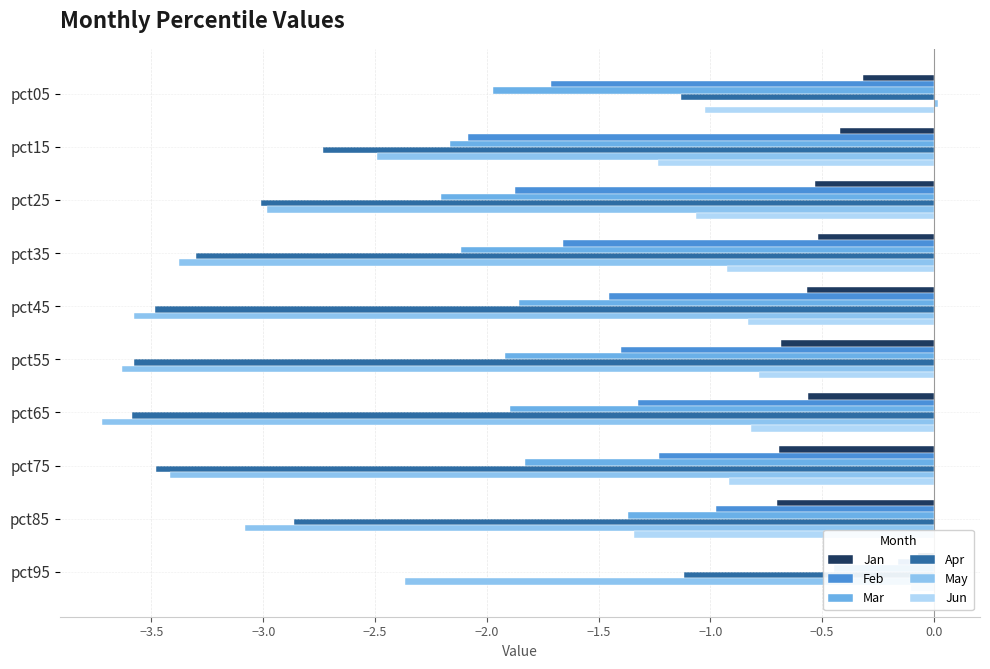

What is the difference between the maximum and second lowest values in the May series?

3.7